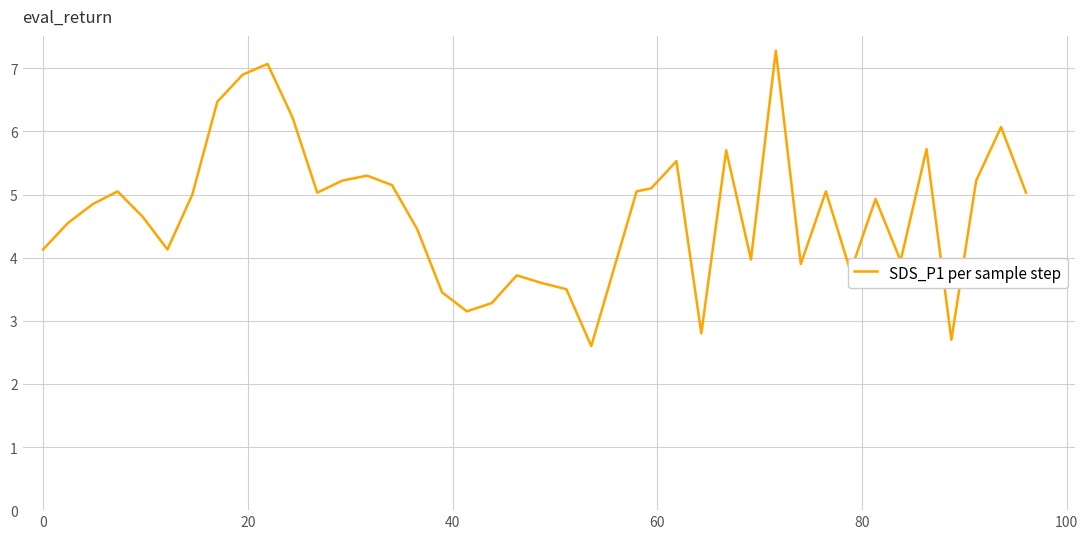

Is this an area chart (filled region under the line)?

No